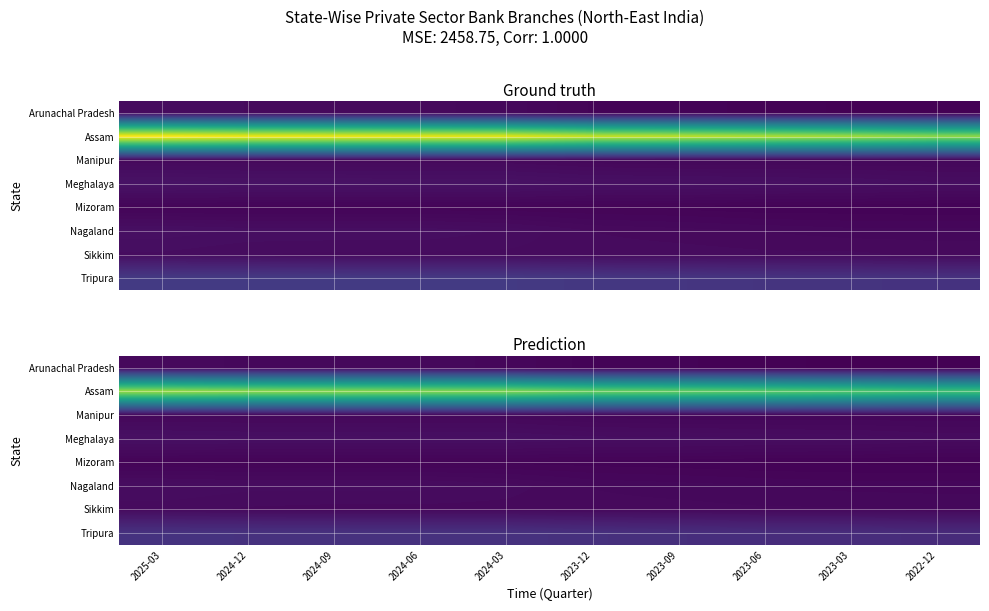

What is the minimum value shown in the chart?

31.0